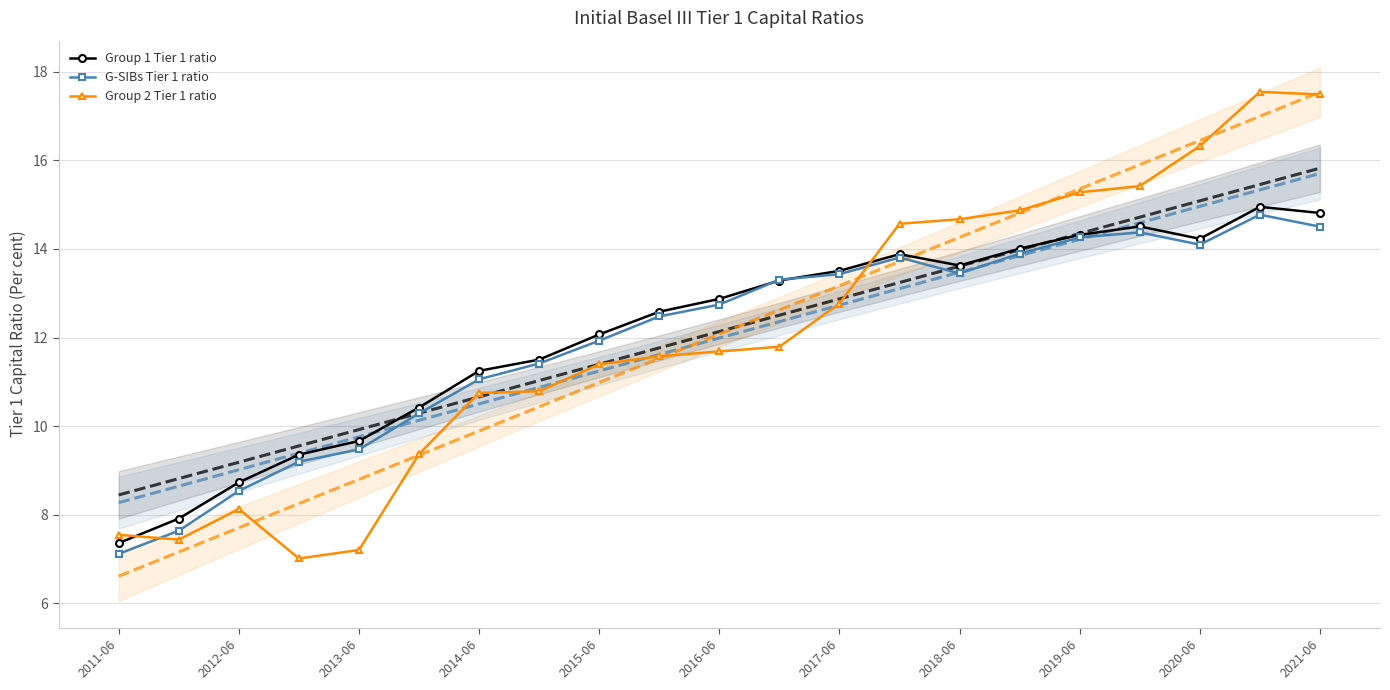

The Group 1 Tier 1 ratio series shows 21.8 at 2017-06. True or false?

False